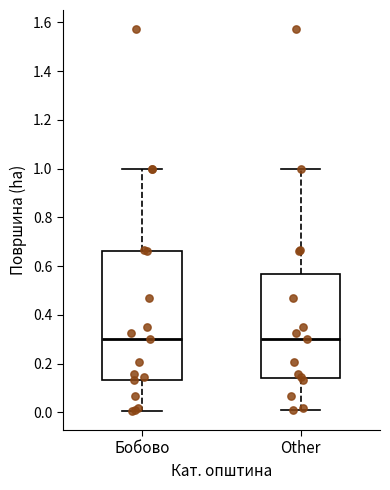

Where does the median line of the box for Бобово sit on the y-axis? The values are not printed on the chart, so give them approximately, as read against the axis.

0.30